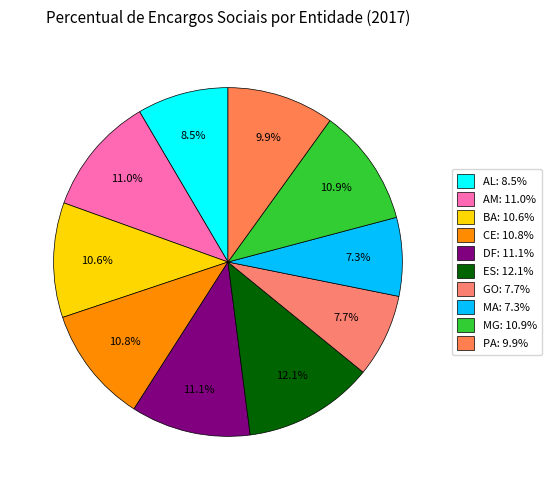

How many segments does this pie chart have?

10